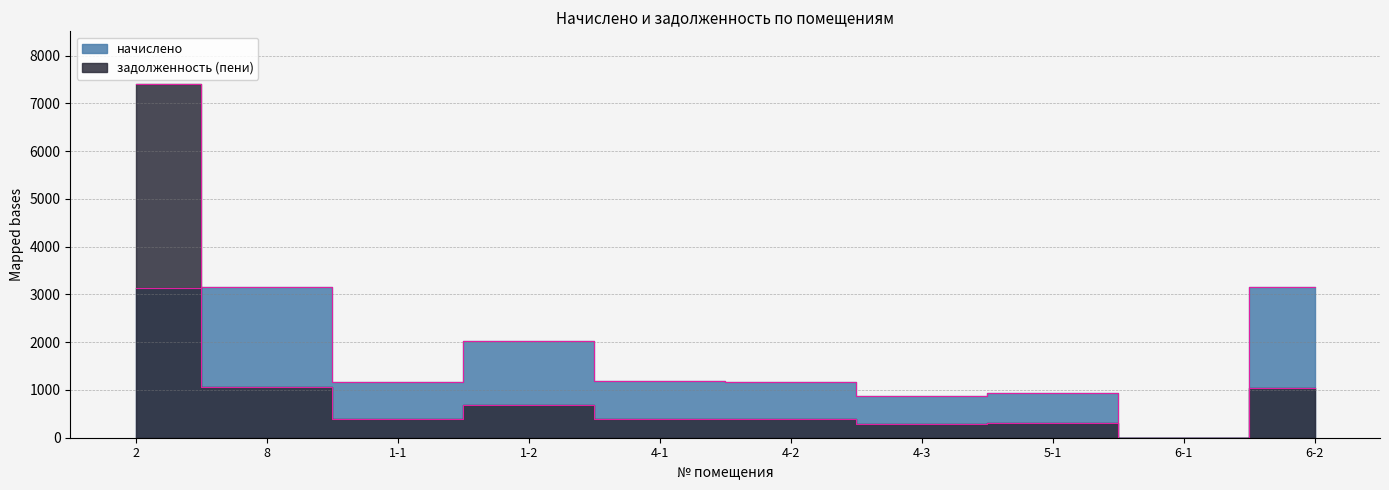

How many intersections are there between начислено and задолженность (пени)?

1